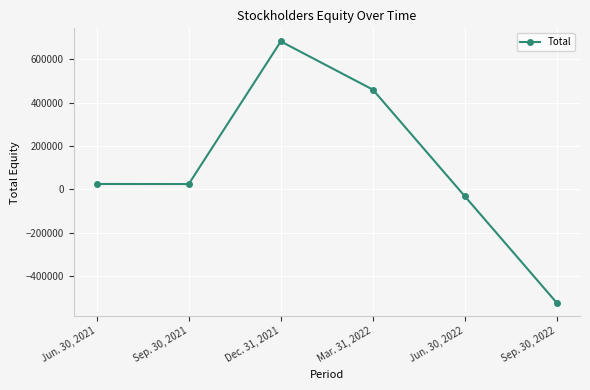

What is the change in value from Sep. 30, 2021 to Mar. 31, 2022?

+435790